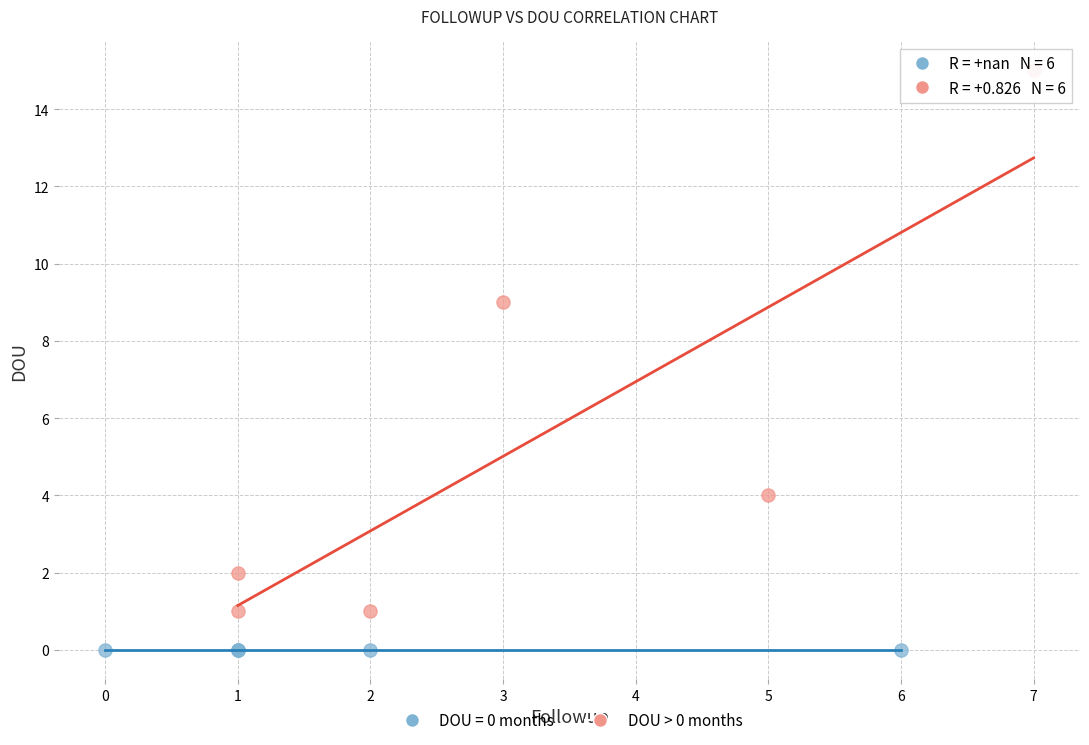

Which series contains the highest Y value?

DOU > 0 months